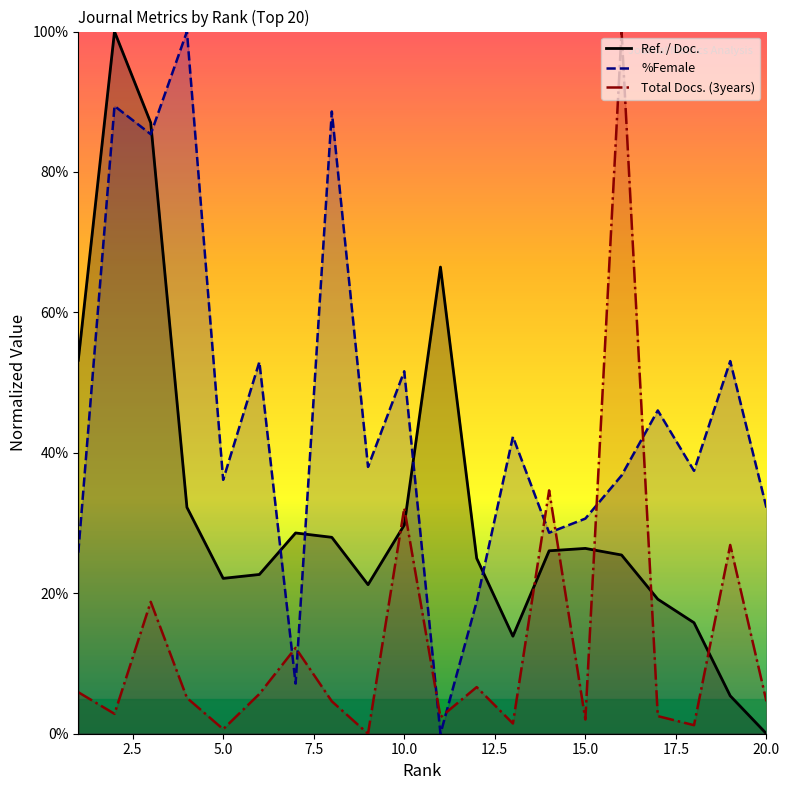

In Ref. / Doc., how many points are lower than both neighbors (excluding endpoints)?

3